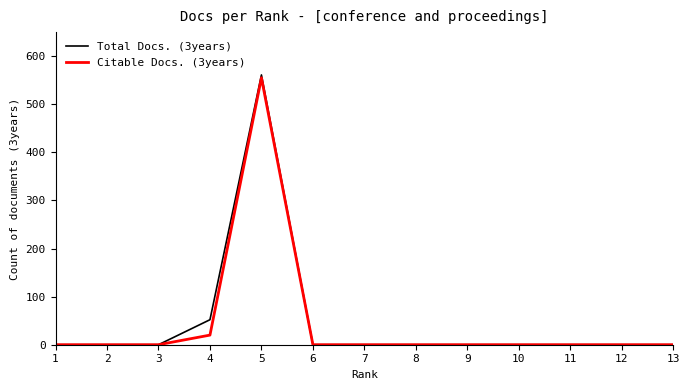

How many lines are shown in the chart?

2